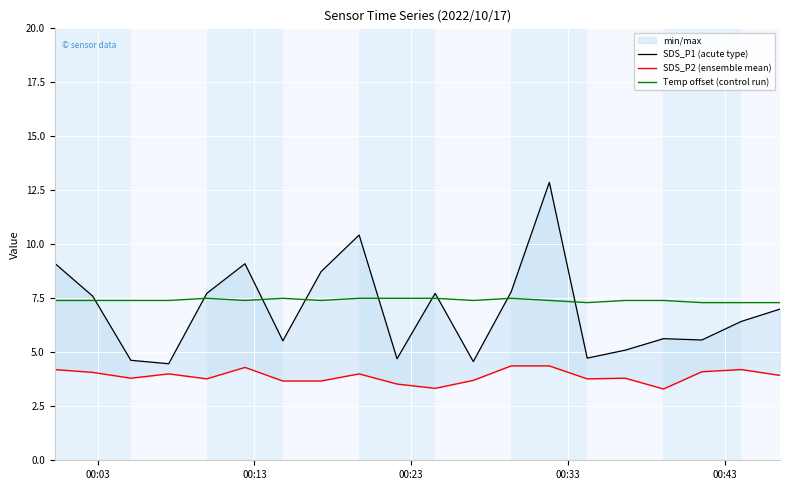

Does the chart display data point markers on the line(s)?

No